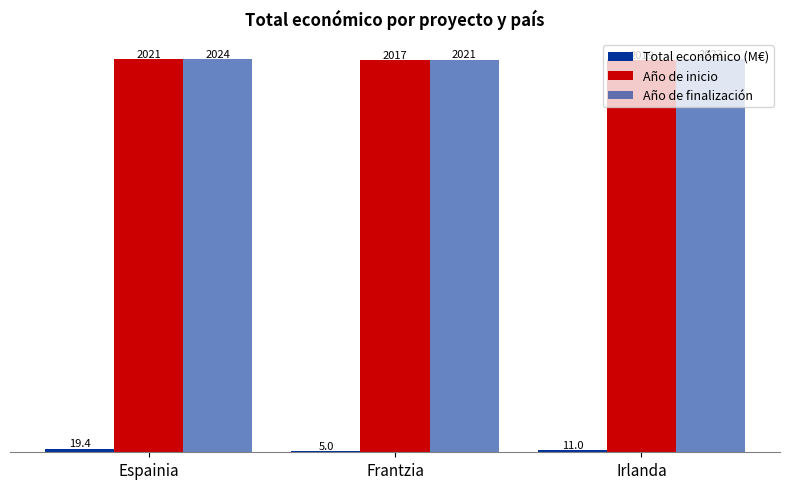

At which category is the sum across all series the highest?

Espainia